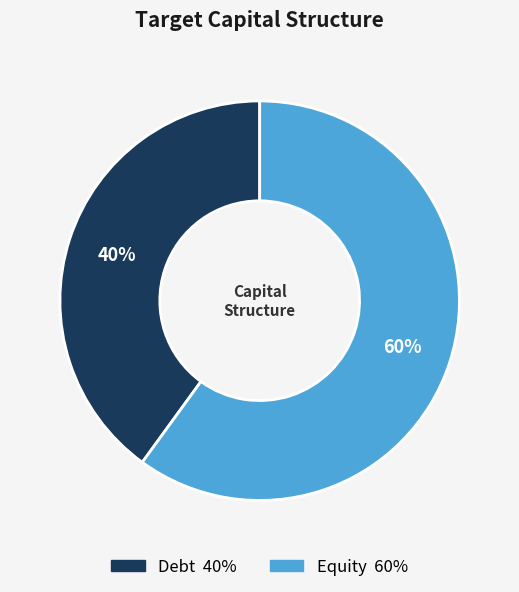

To the nearest percent, what is the difference between the Debt and Equity slice percentages?

20%